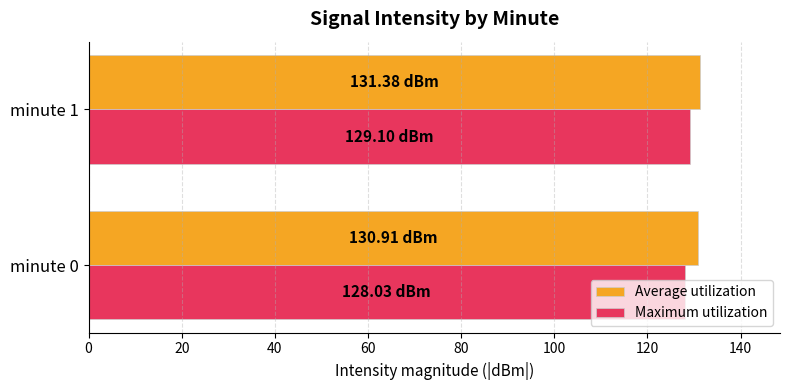

What is the sum of the Maximum utilization values at minute 1 and minute 0?

257.1